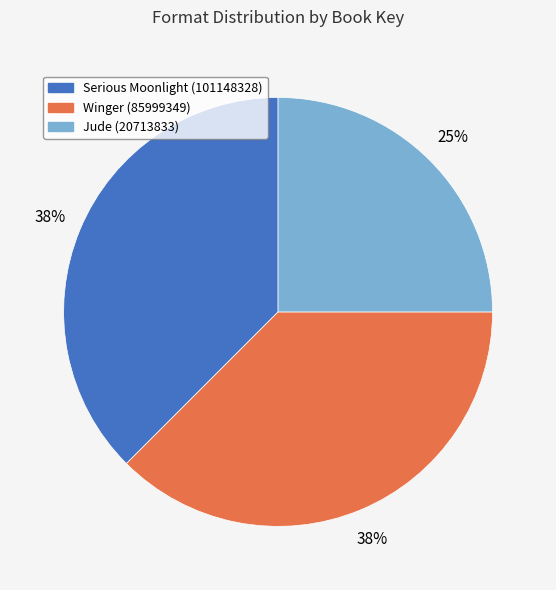

Combined, do Winger (85999349) and Jude (20713833) account for over 50%?

Yes